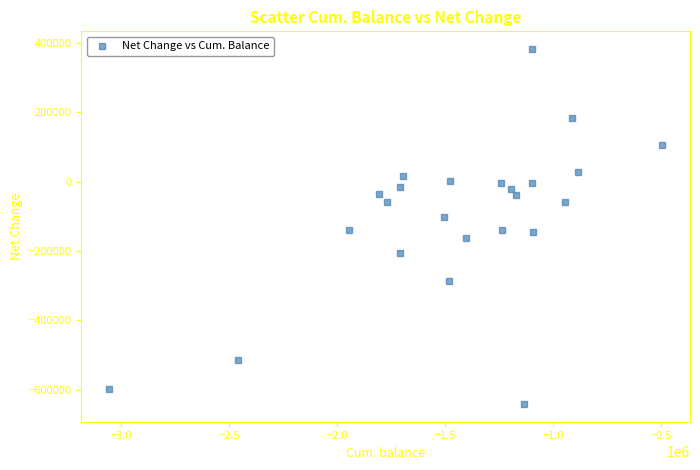

What is the range of X values (max minus min)?

2562873.2